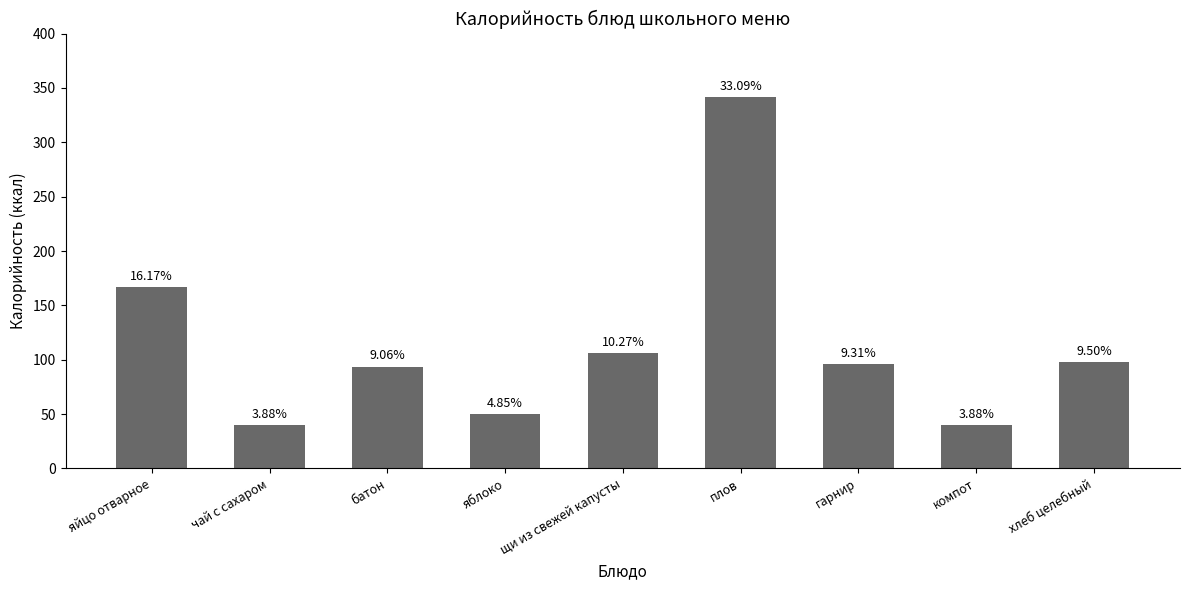

What is the maximum value shown in the chart?

341.4